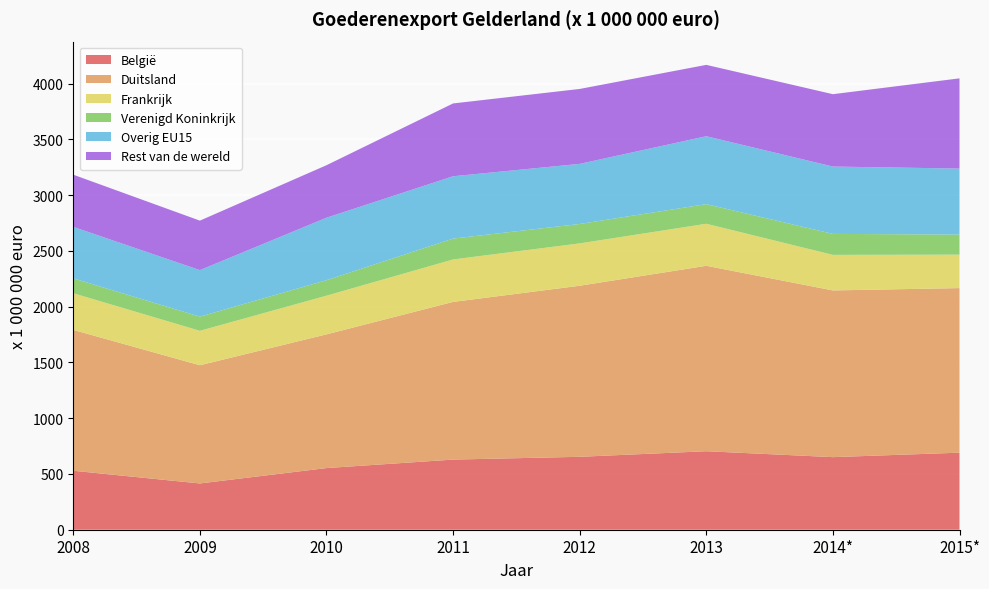

Reading right to left, what are all the values shown in this chart?

België: 691	651	704	654	629	553	415	529
Duitsland: 1476	1495	1663	1534	1414	1199	1060	1263
Frankrijk: 300	319	377	380	381	347	309	329
Verenigd Koninkrijk: 180	188	176	174	187	139	127	133
Overig EU15: 592	604	609	539	559	560	417	462
Rest van de wereld: 809	649	640	672	653	471	444	468